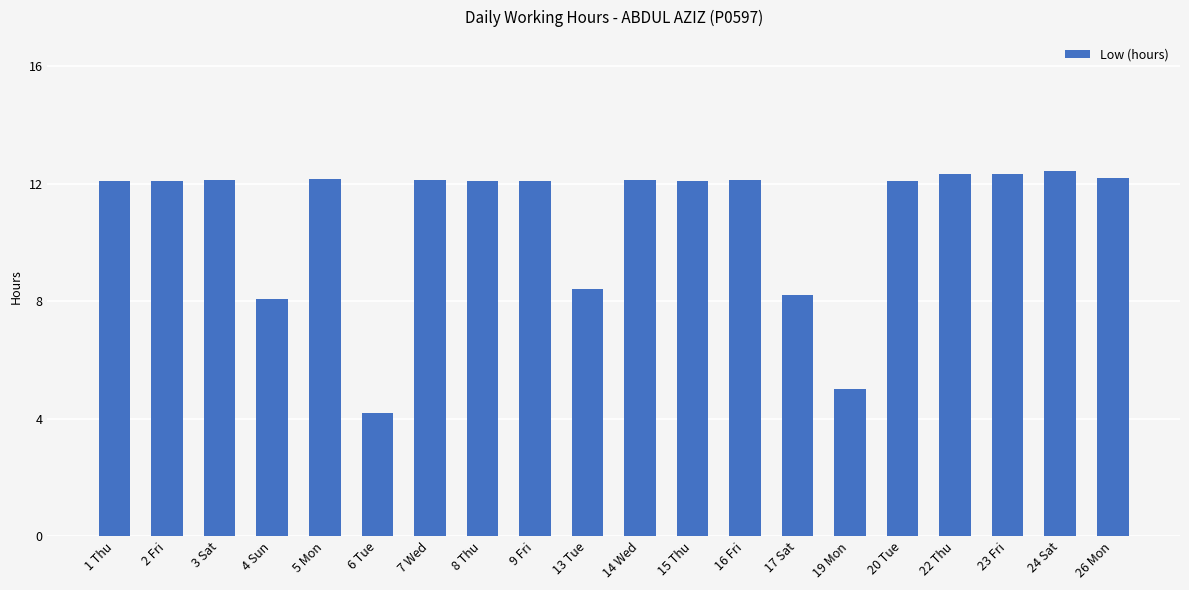

What value does the data have at 22 Thu?

12.3